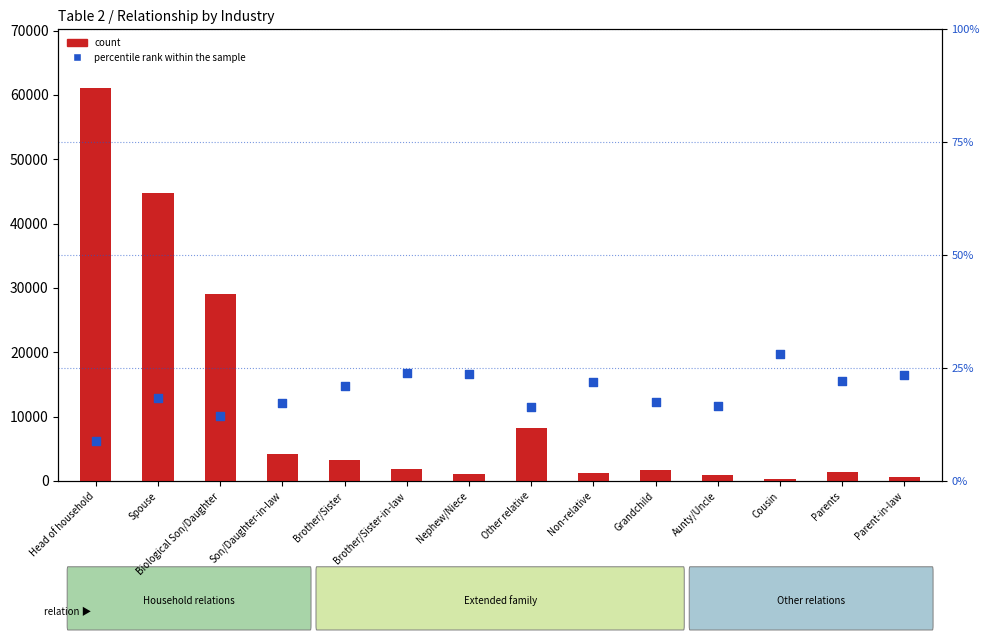

Is the value of percentile rank within the sample at Son/Daughter-in-law greater than the value of count at Spouse?

No